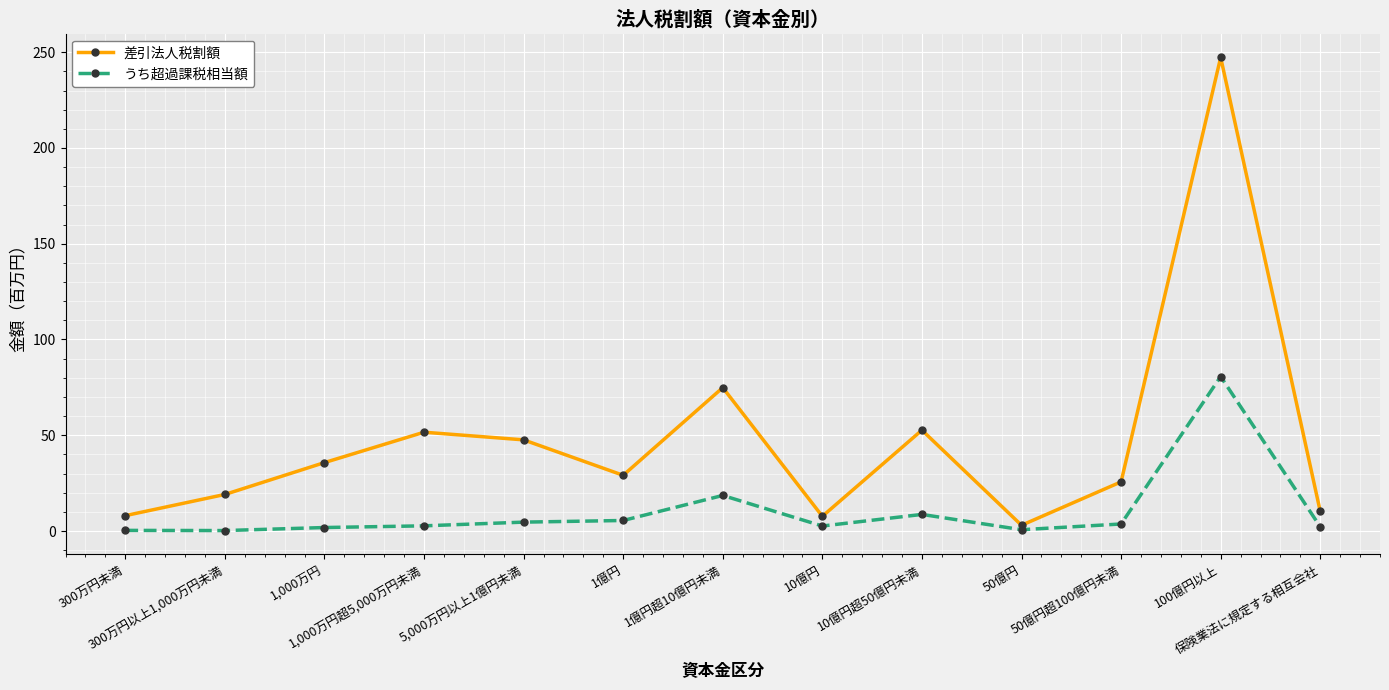

Which series has the widest spread of values?

差引法人税割額